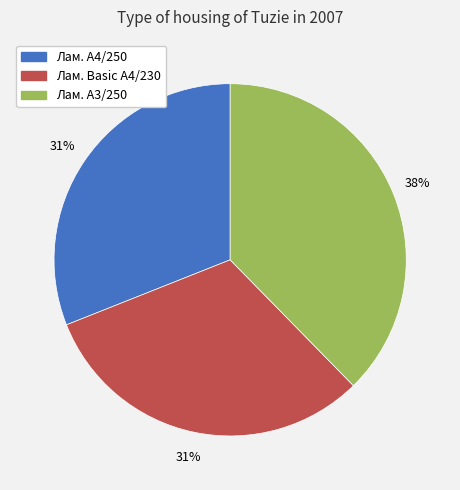

To the nearest percent, what is the difference between the largest and smallest slice percentages?

7%